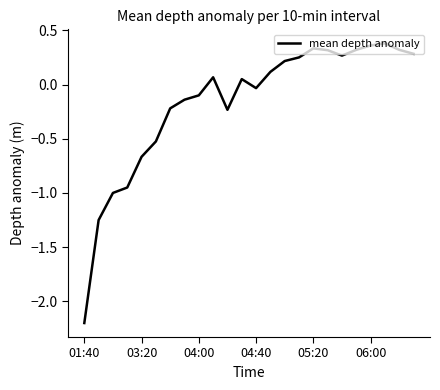

What is the minimum value shown in the chart?

-2.2